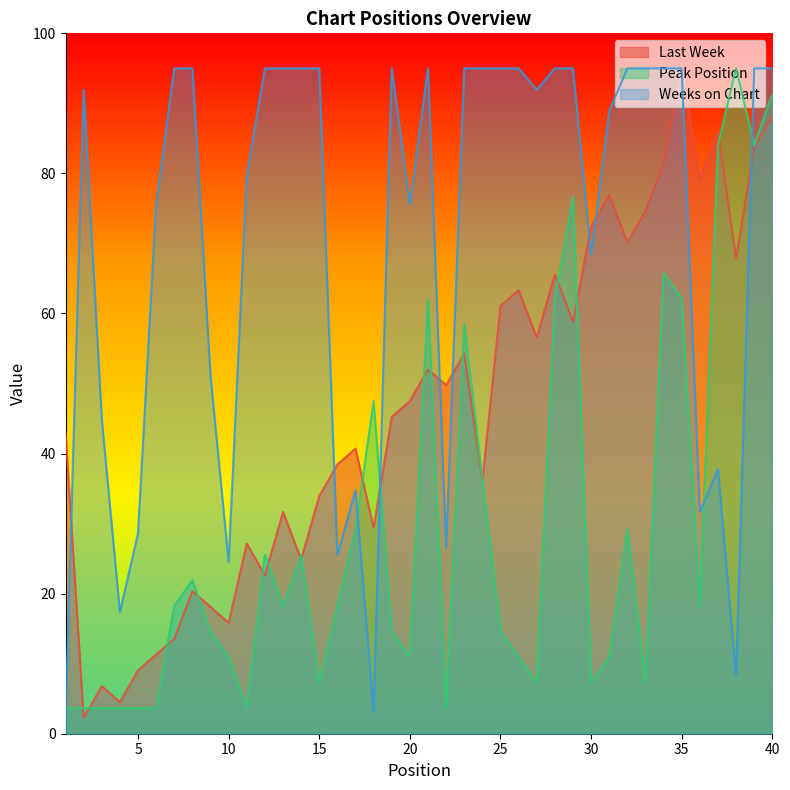

What is the value of the Last Week point at the 36th from the left?

79.2